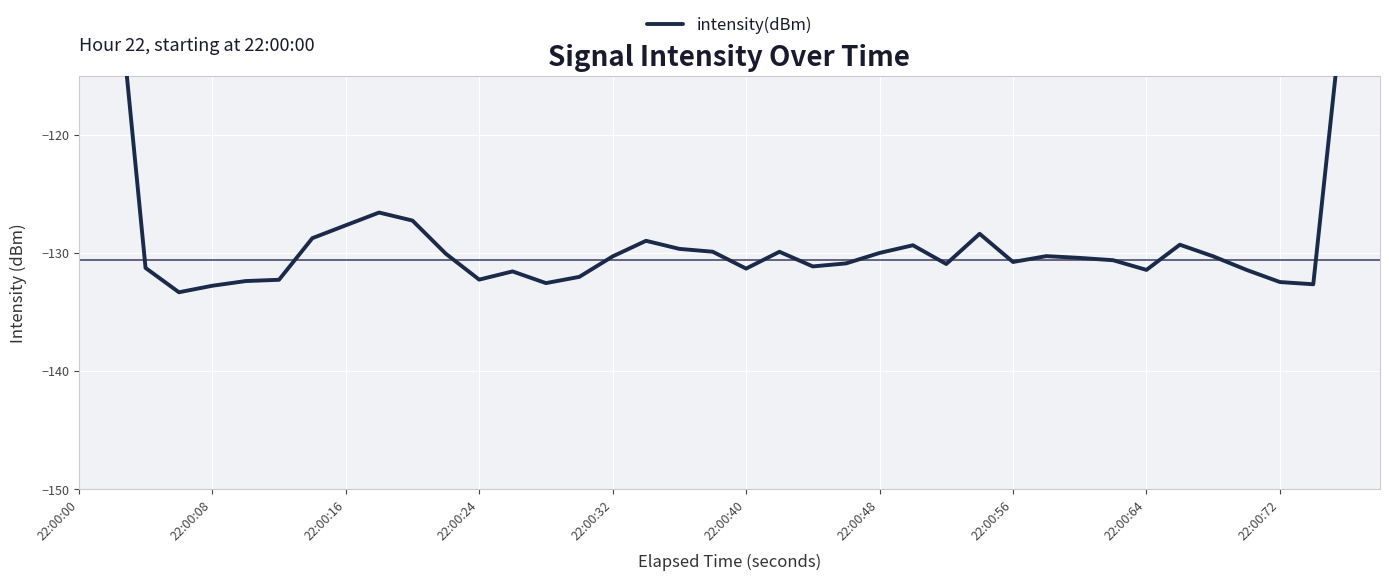

At which category does the chart reach its peak across all series?

22:00:00